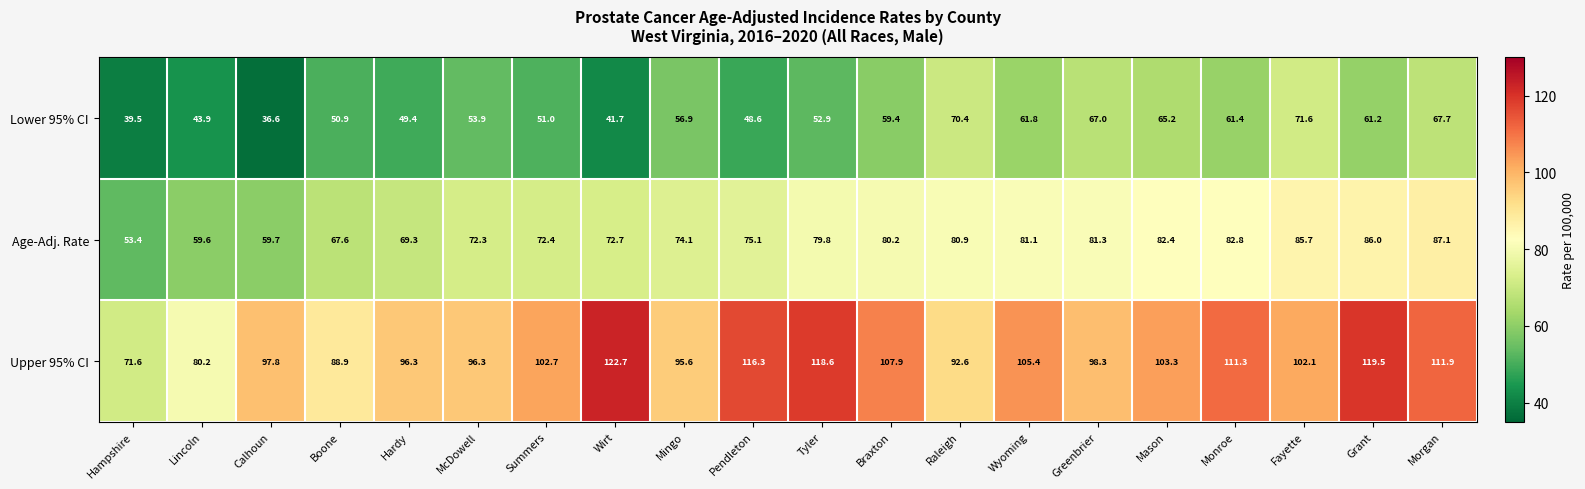

Between Pendleton and Wyoming, which series saw the biggest shift?

Lower 95% CI